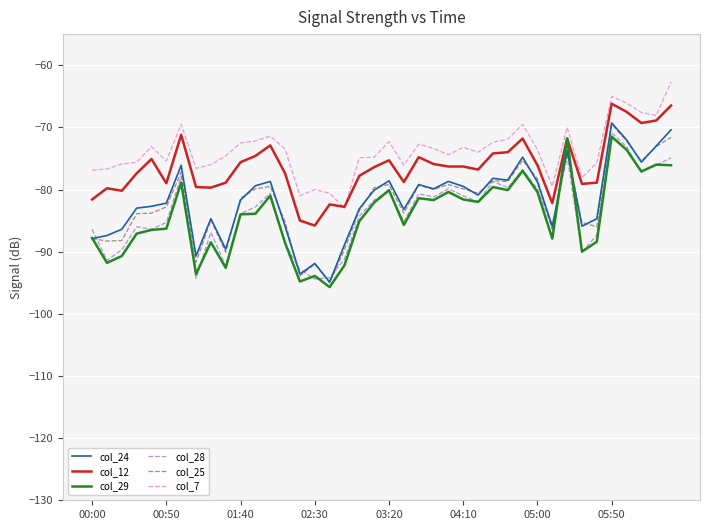

True or false: col_12 and col_25 intersect in this chart.

False